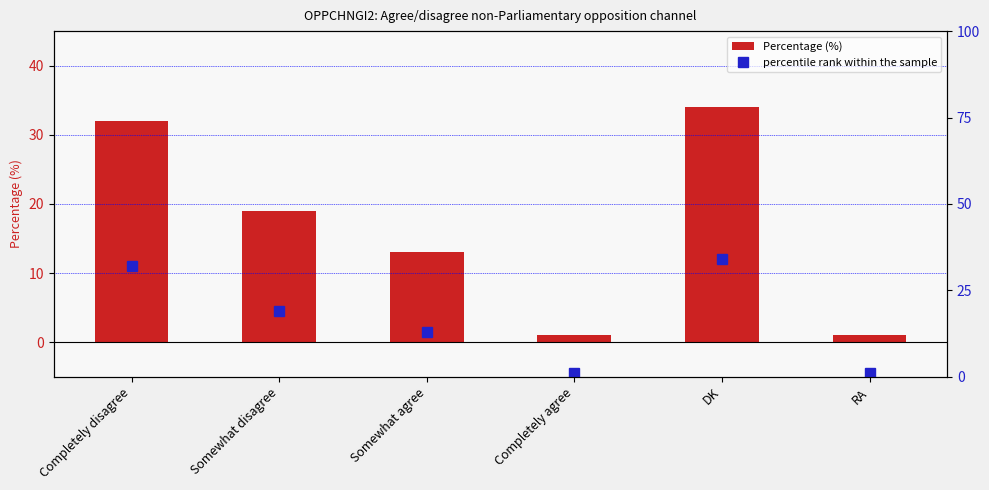

Between Somewhat disagree and Completely disagree, which is larger?

Completely disagree